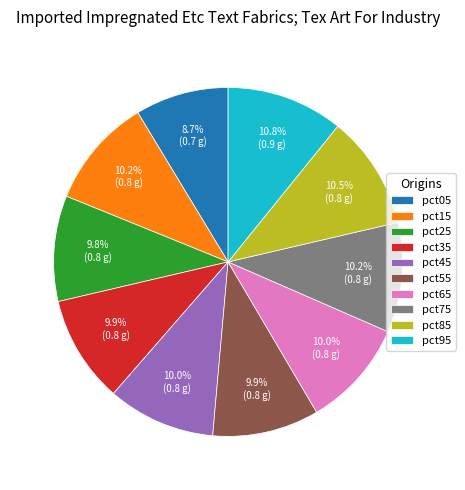

Combined, what portion of the pie is pct45 and pct65?

20.0%